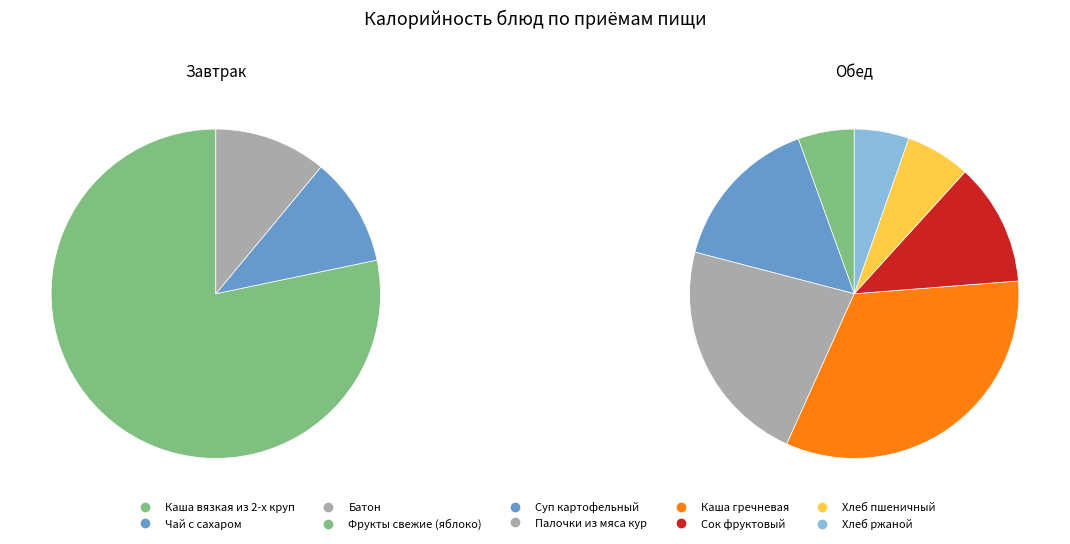

How many segments does this pie chart have?

10